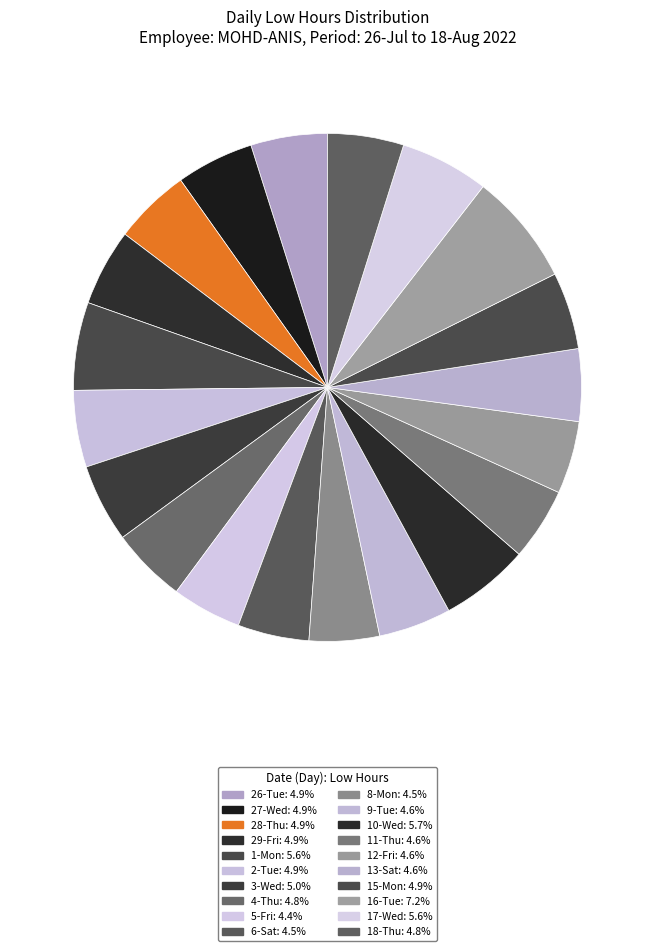

What percentage is the 11-Thu slice, to the nearest percent?

5%